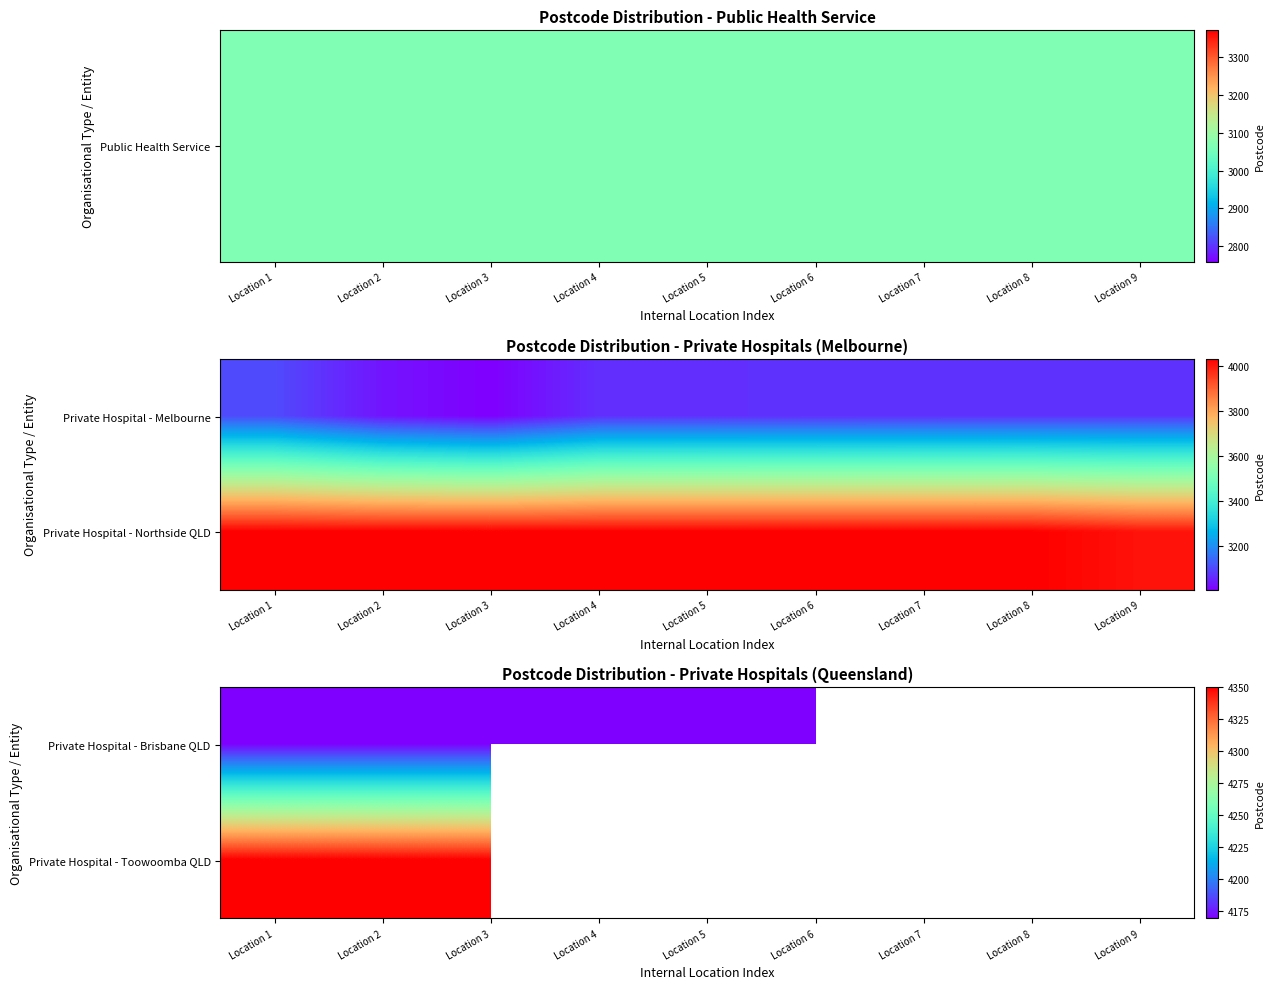

Is it true that Private Hospital - Brisbane QLD equals 4169.0 at Location 4?

True